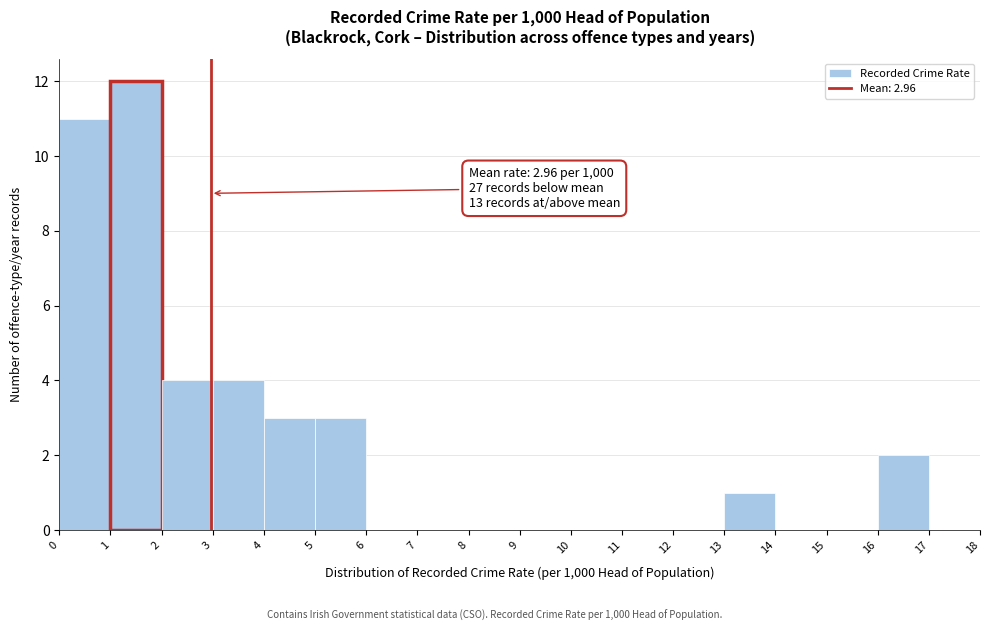

Over which range of the x-axis is the bar tallest?

1 to 2